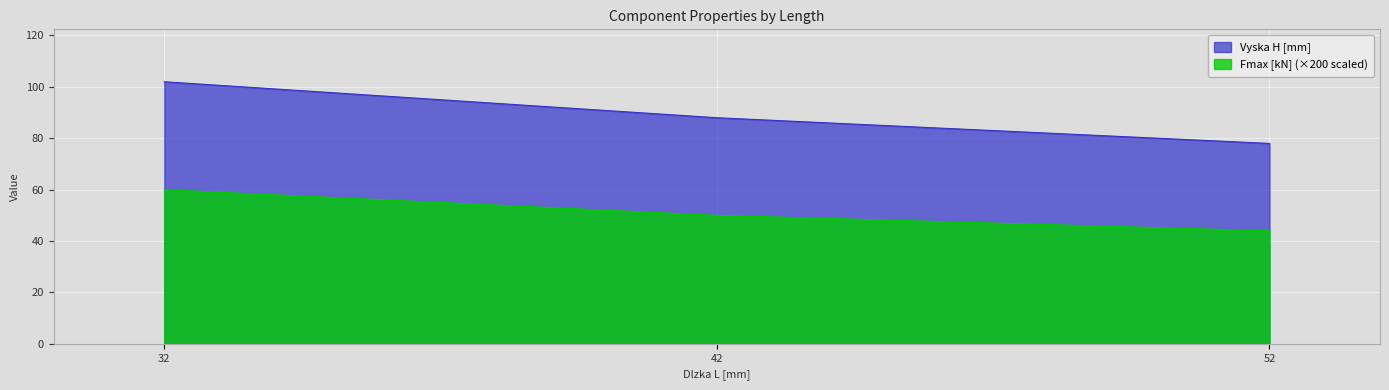

True or false: Vyska H [mm] has a value of 135 at 32.

False